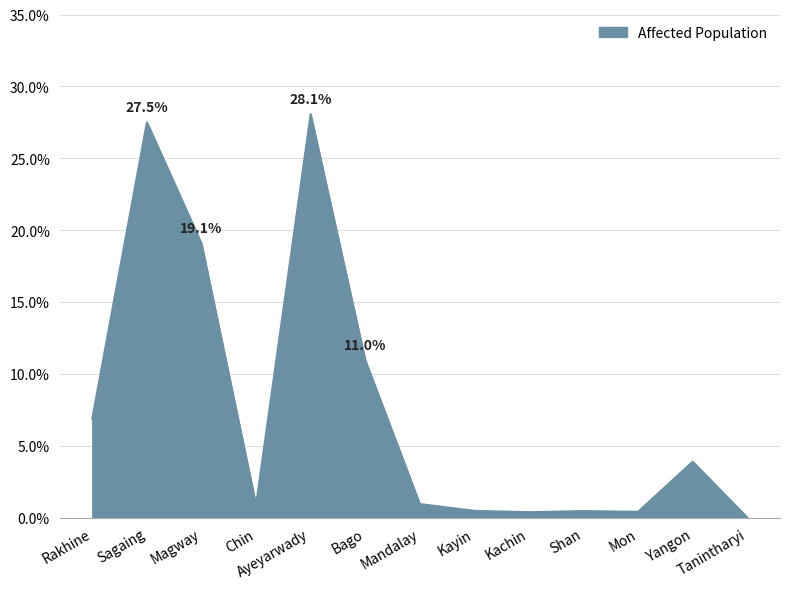

What is the change in value from Sagaing to Mandalay?

-26.6